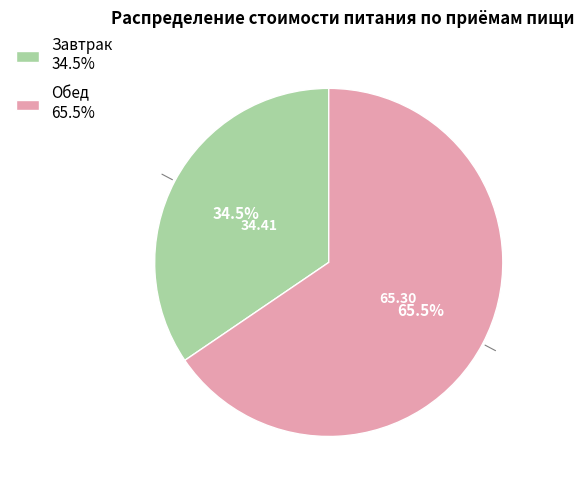

Between Обед 65.5% and Завтрак 34.5%, which is larger?

Обед 65.5%